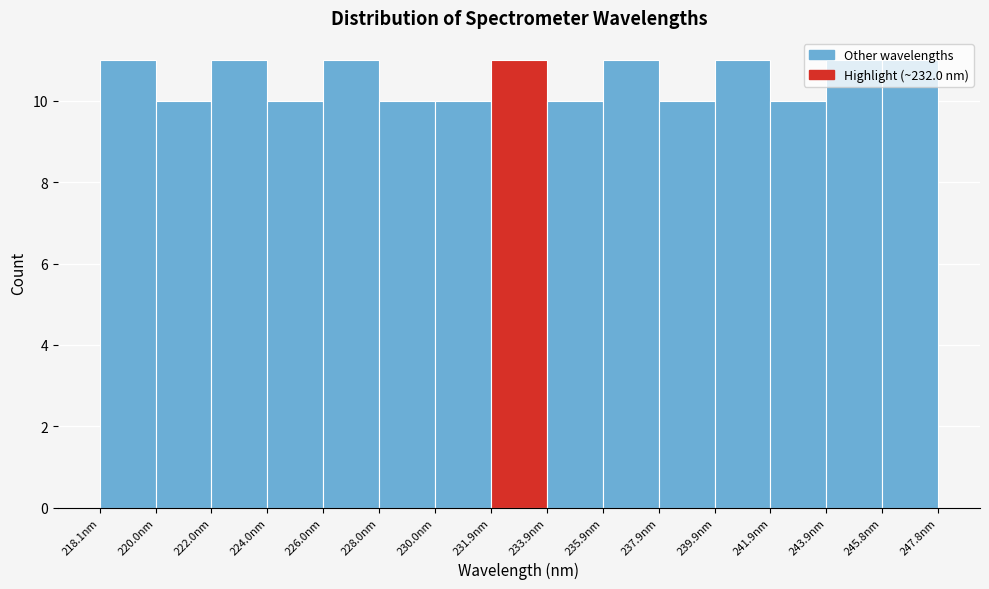

What is the height of the bar covering 224.0 to 226.0 on the x-axis? Neither the bar edges nor the heights are printed on the chart, so give them approximately, as read against the axes.

10